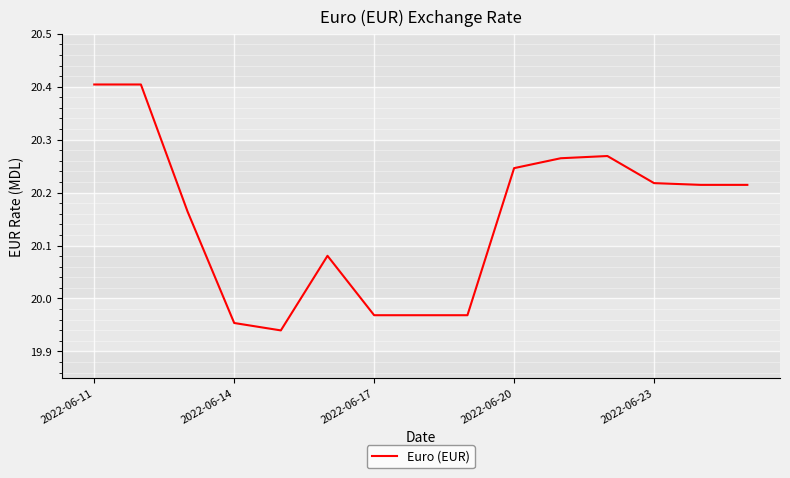

What is the greatest value displayed?

20.4